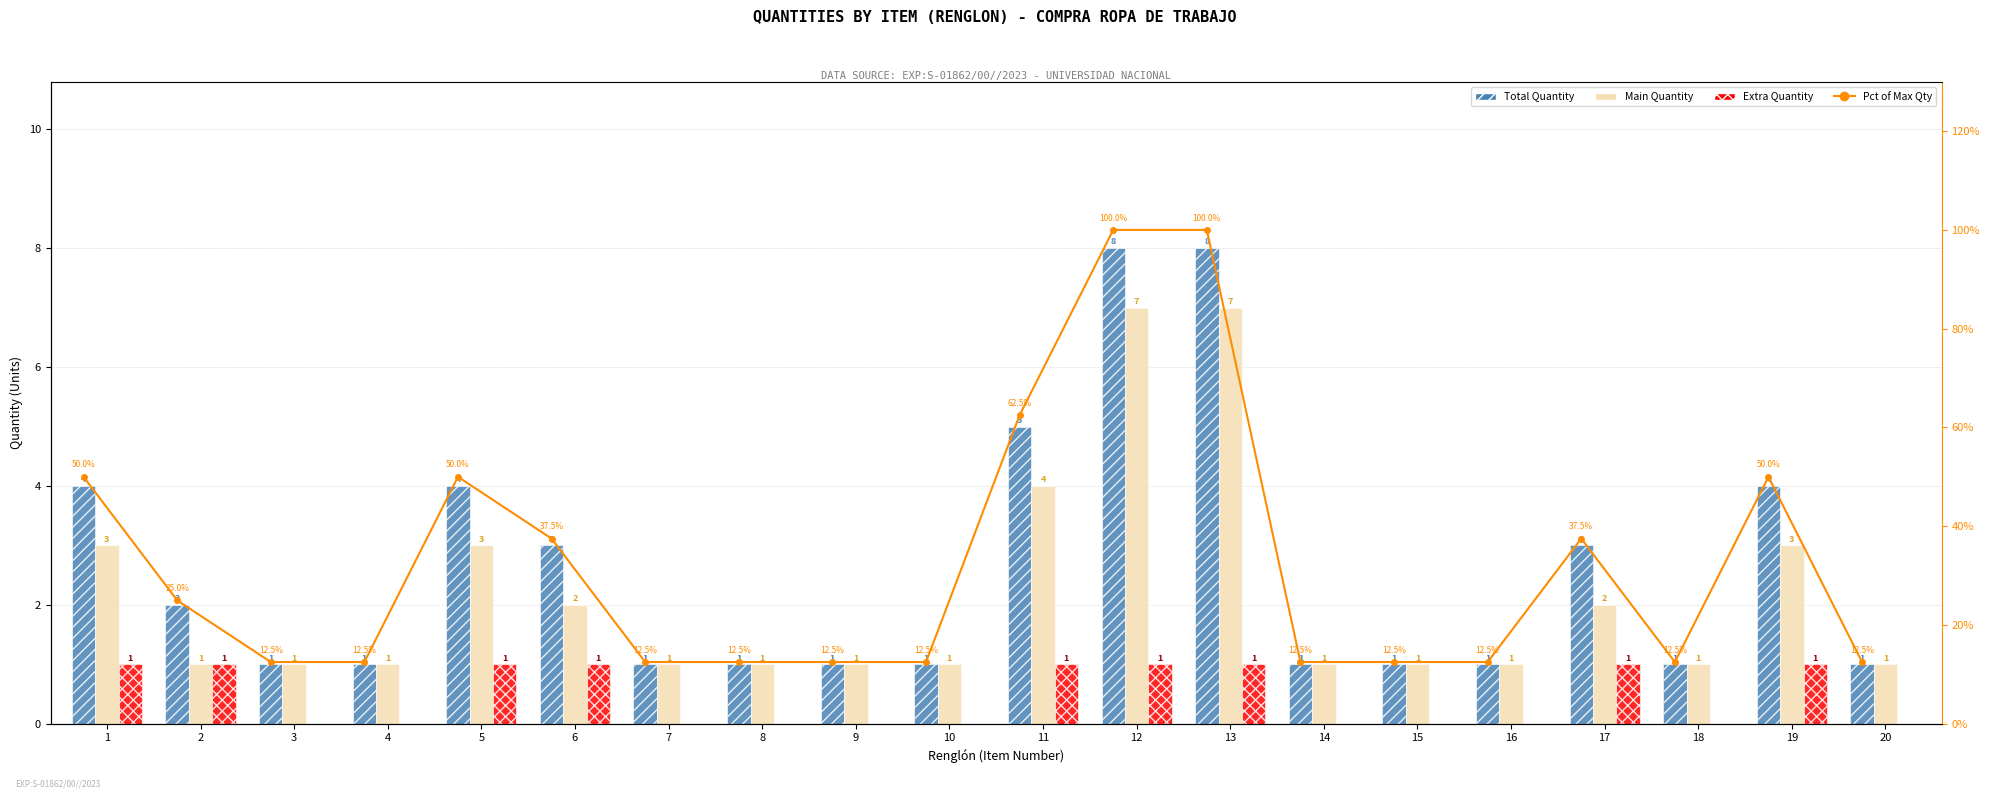

Rank the series by their maximum value, from highest to lowest.

Percentage of Max Qty, Total Quantity, Main Quantity, Extra Quantity